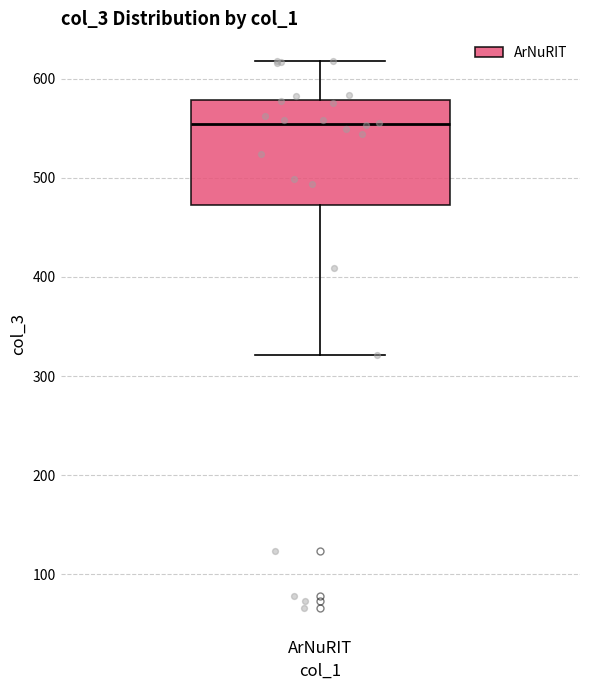

Transcribe this box plot: give where the median line is, the range the box spans, and where the two whiskers end, as read against the y-axis. The values are not printed on the chart, so give them approximately, as read against the axis.

median 550, box 470 to 580, whiskers 320 to 620